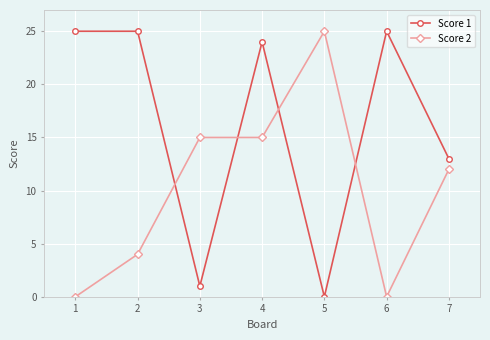

At how many categories does at least one series exceed 18?

5